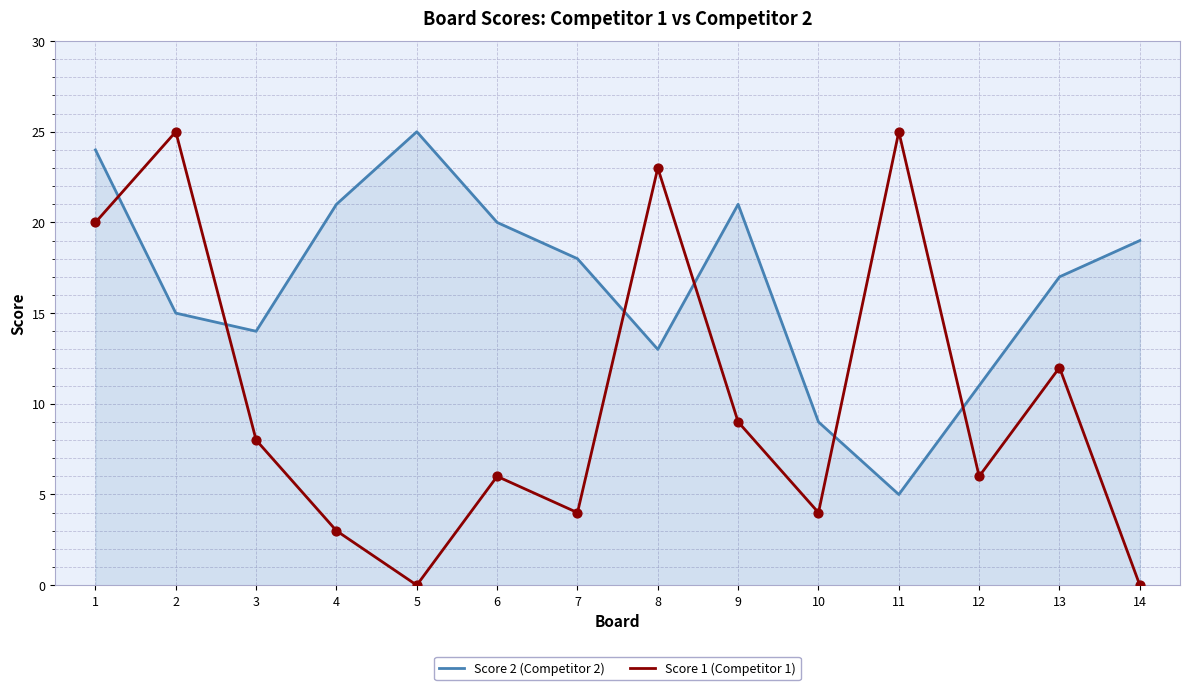

Which series has the widest spread of values?

Score 1 (Competitor 1)